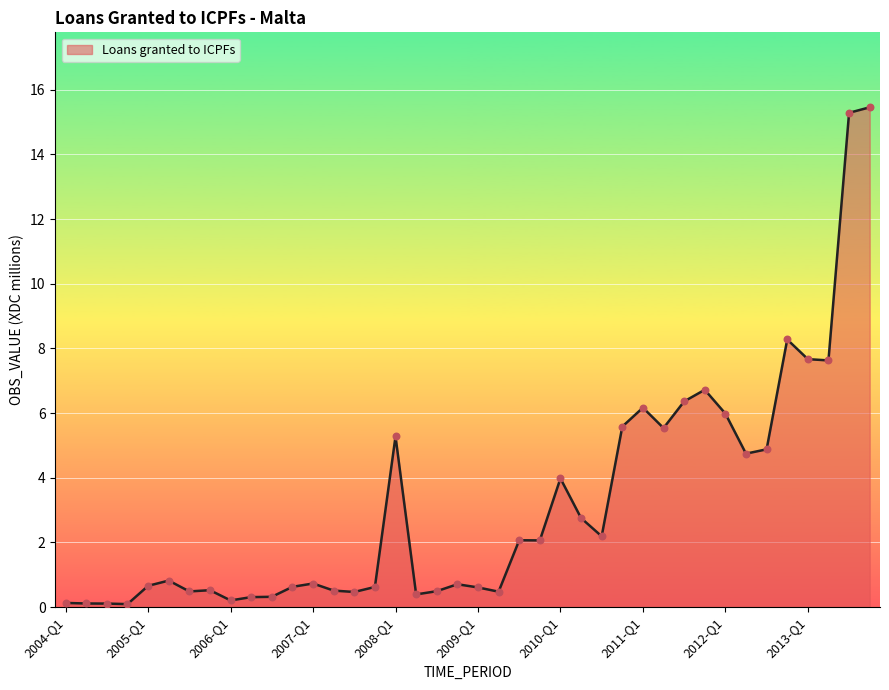

What is the greatest value displayed?

15.5